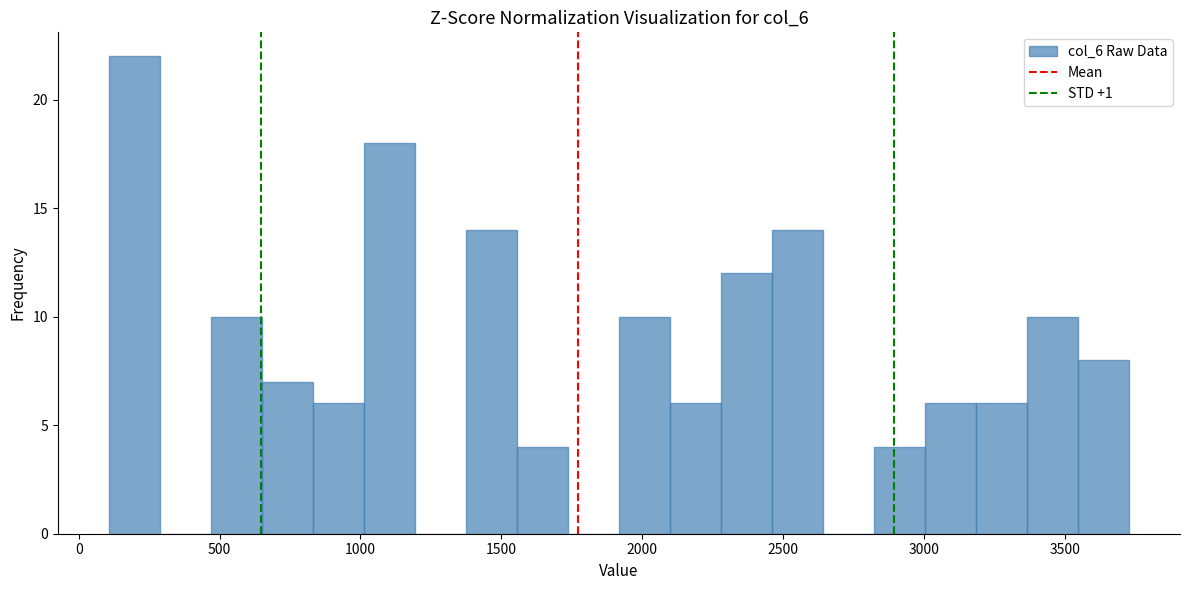

Read against the x-axis, roughly where is the centre of the tallest bar?

200